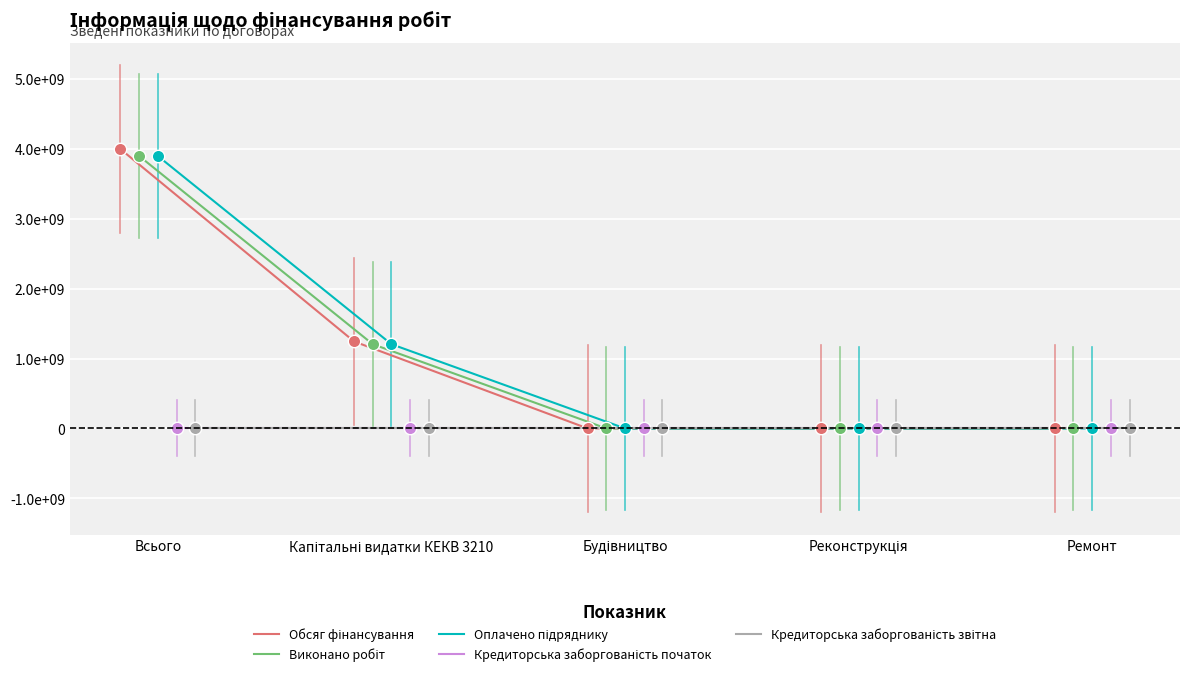

Which series contains the highest Y value?

Обсяг фінансування